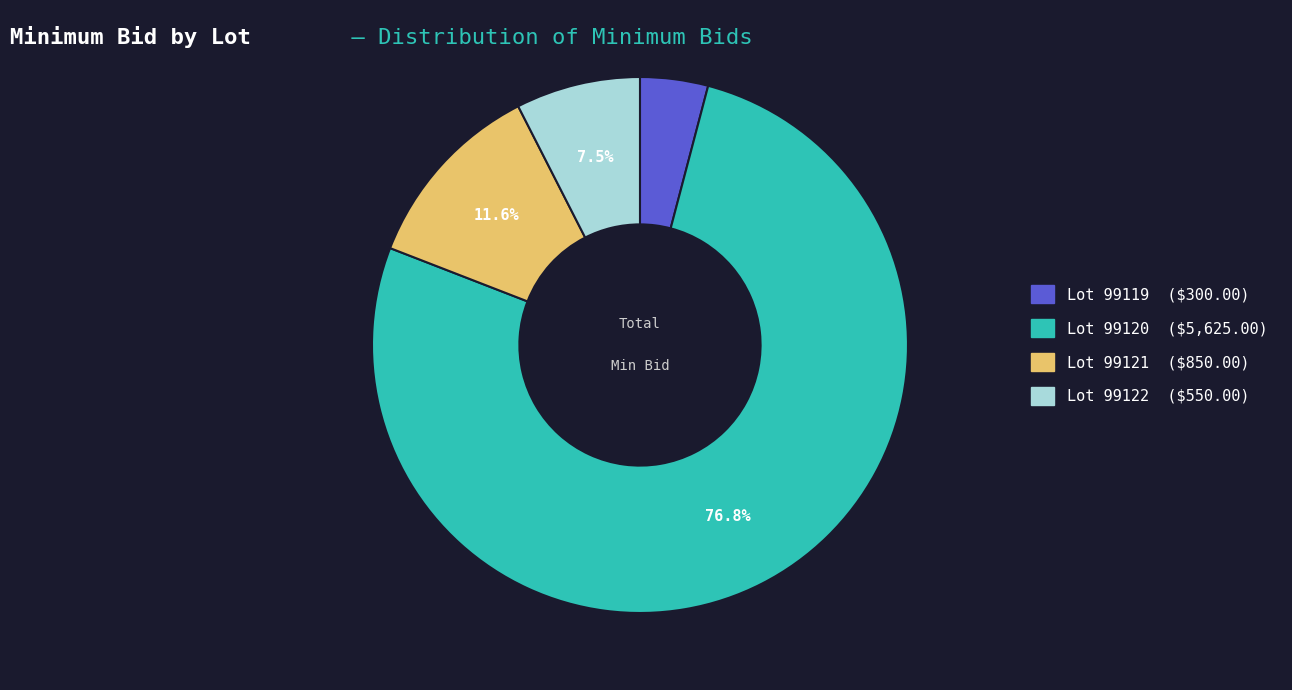

Is there any slice that represents more than half of the pie?

Yes